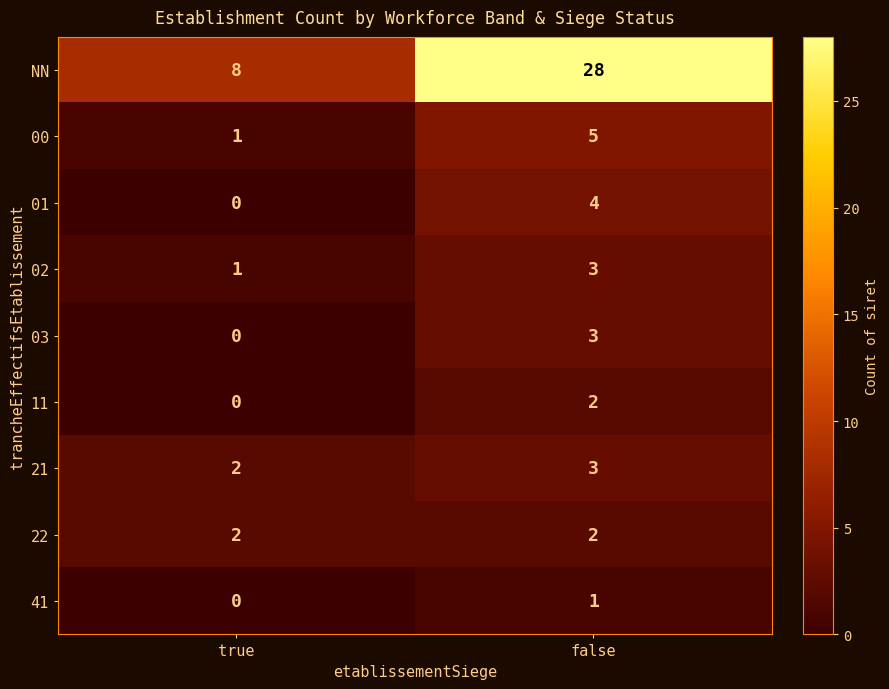

Which series has the widest spread of values?

NN